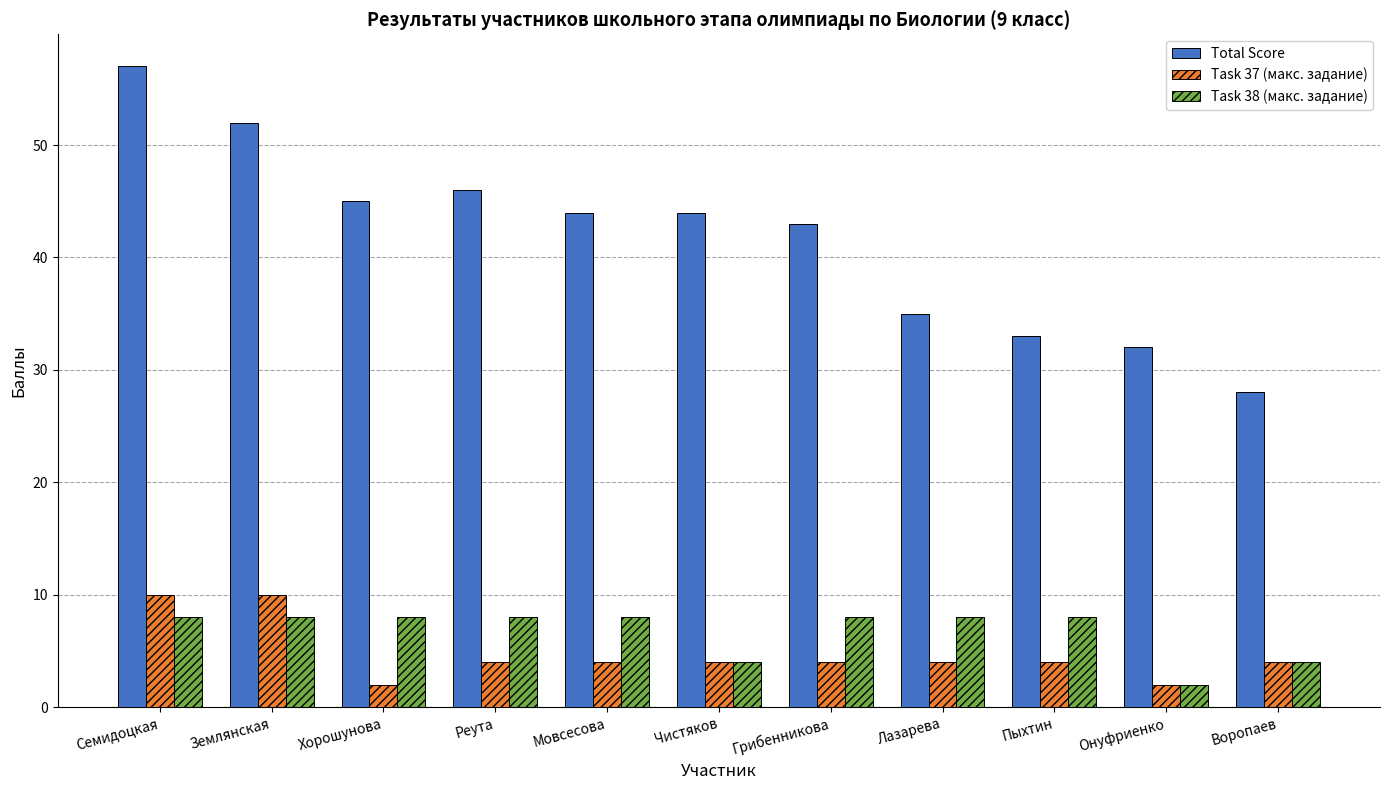

At which category is the sum across all series the highest?

Семидоцкая